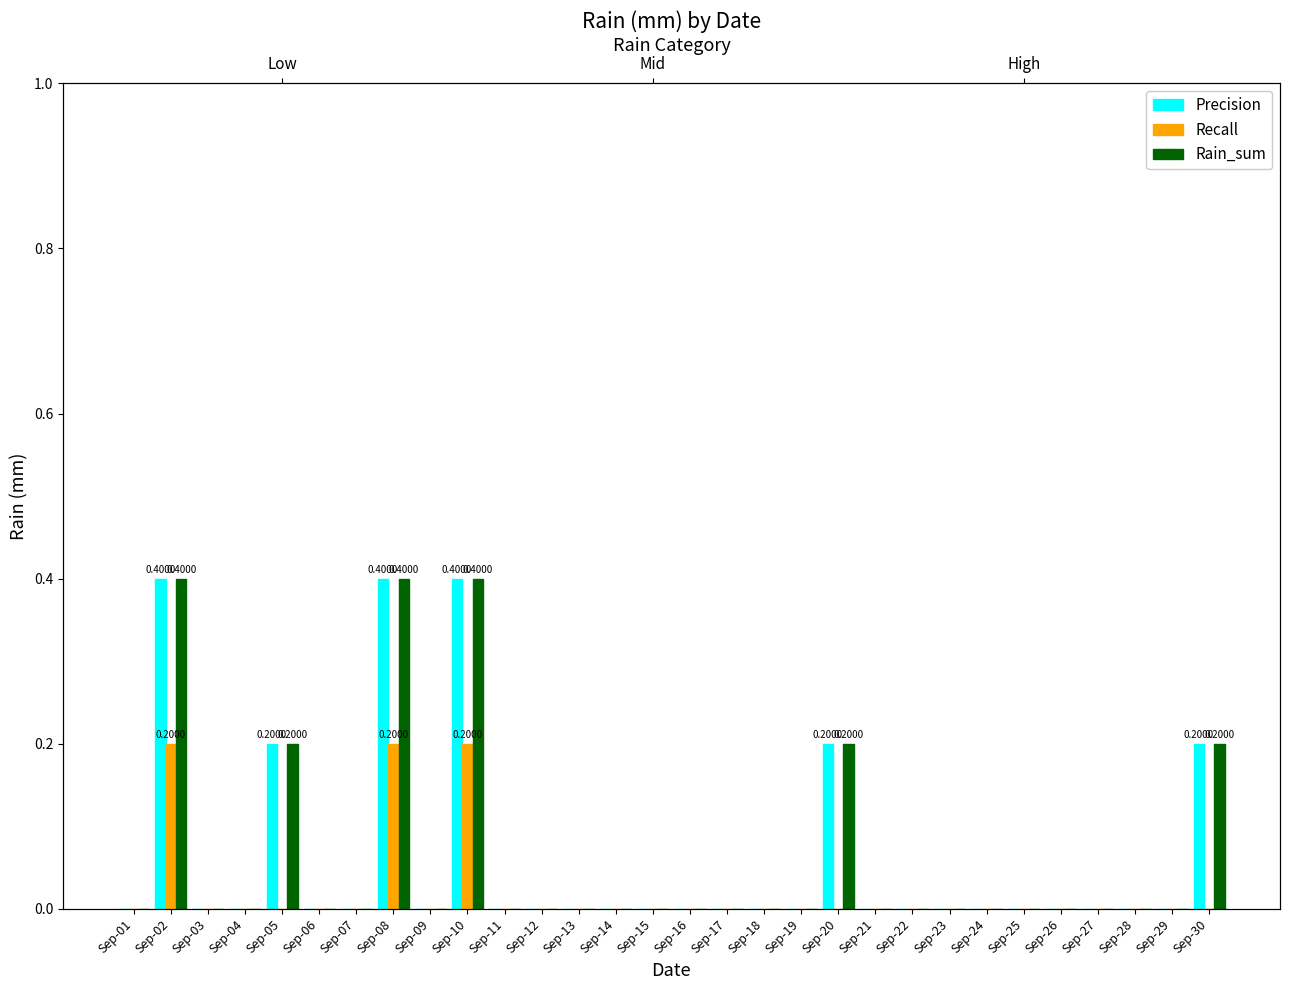

What is the average value of the Rain_sum series?

0.1